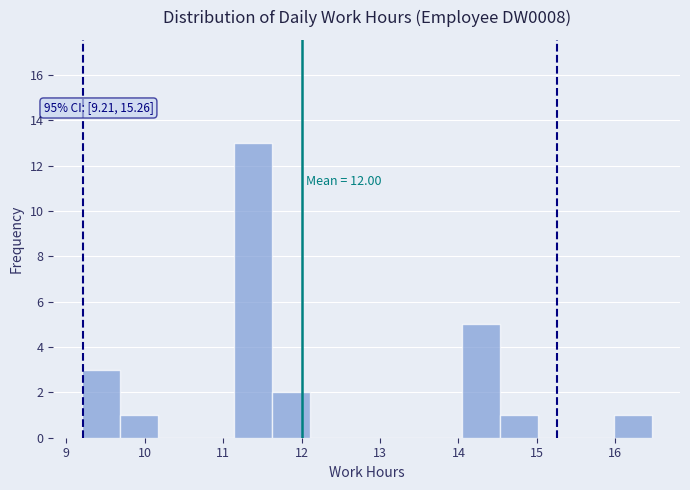

Which range on the x-axis has the tallest bar?

11.1 to 11.6